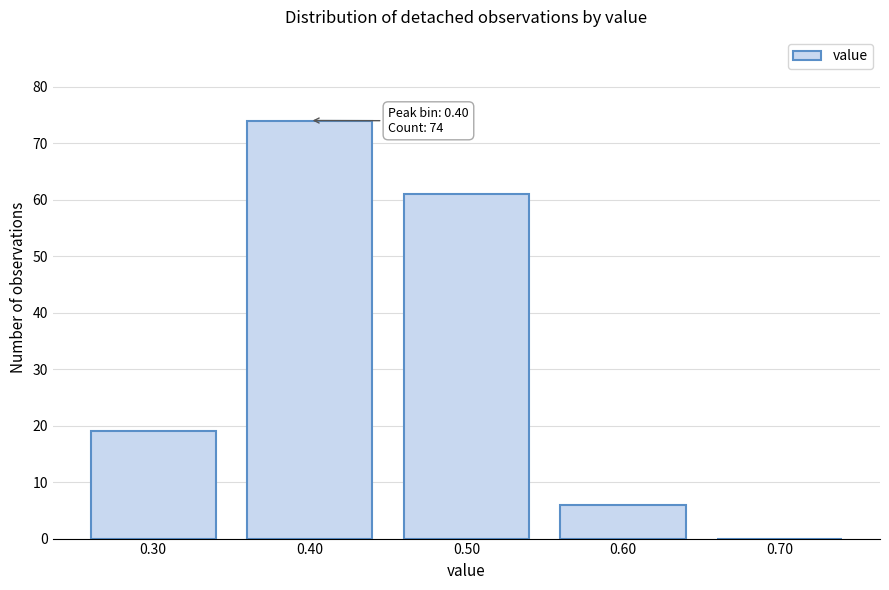

Over which range of the x-axis is the bar tallest?

0.35 to 0.45